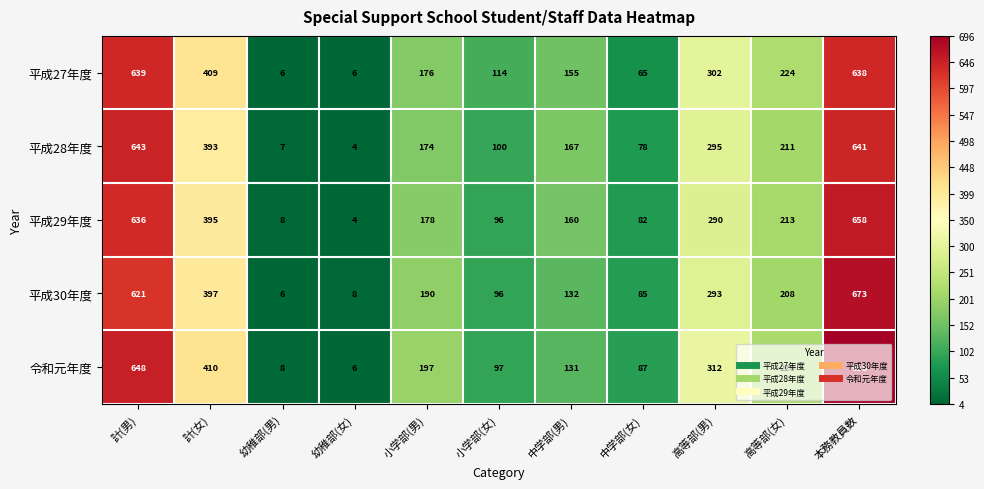

What is the smallest value displayed?

4